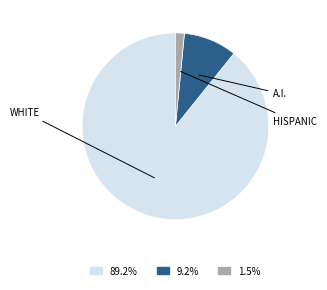

Is there a majority slice in this chart?

Yes